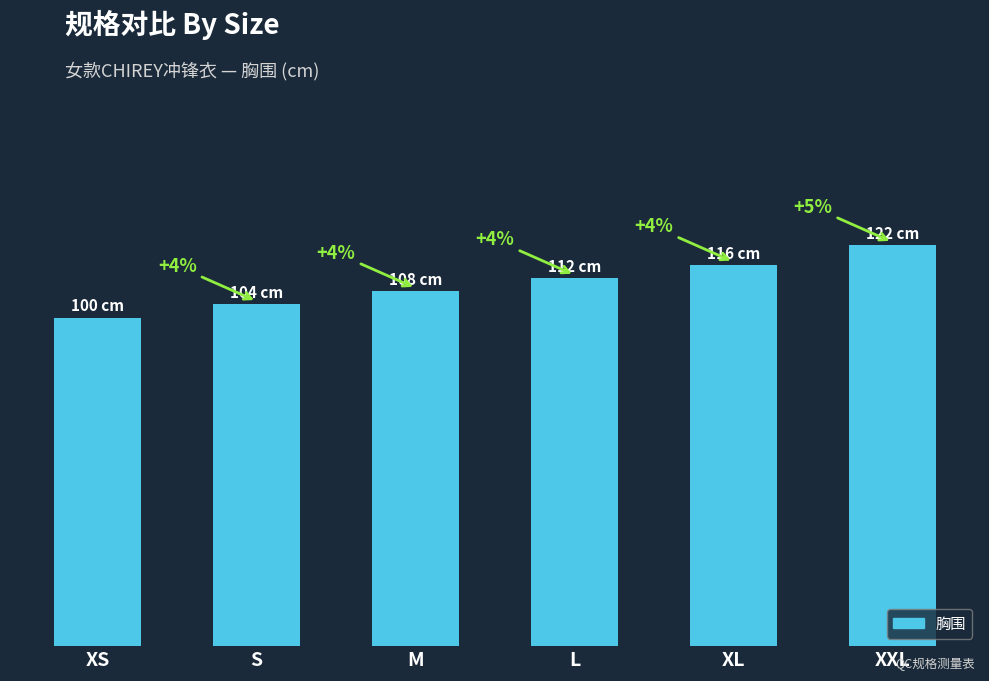

Are the bars grouped side by side (vs. stacked)?

No